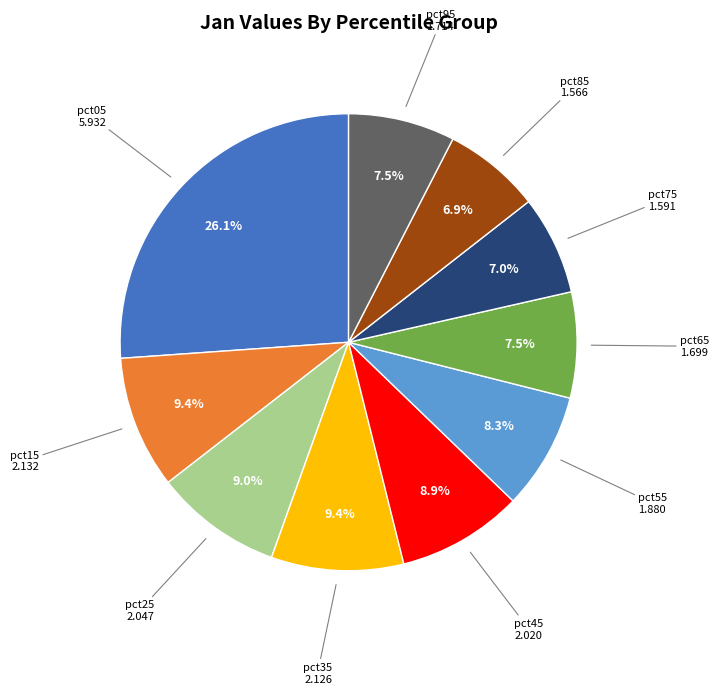

Which category has the biggest portion of the pie?

pct05